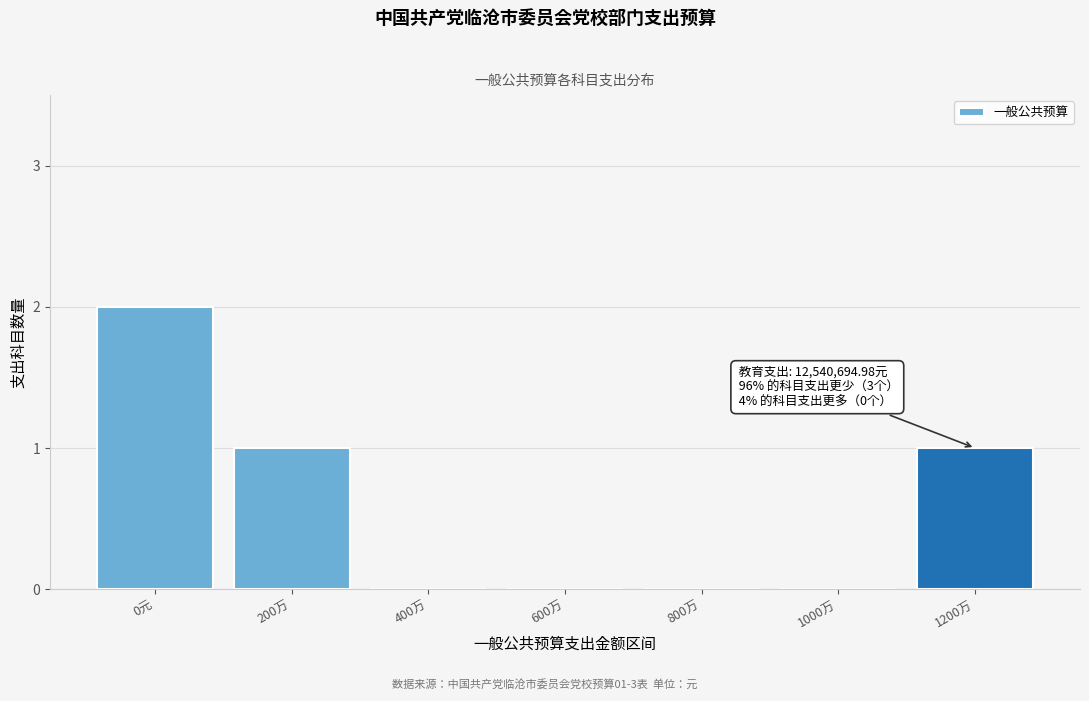

Reading left to right, what are all the values shown in this chart?

0元=2	200万=1	400万=0	600万=0	800万=0	1000万=0	1200万=1